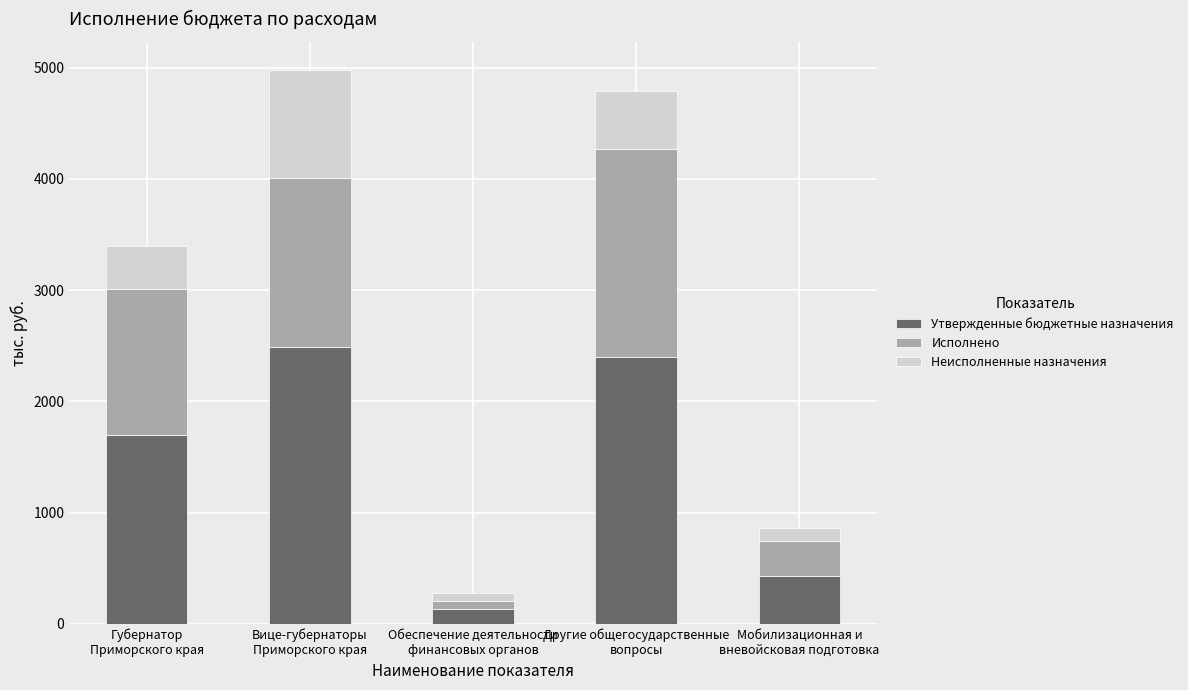

What are all the series names shown in the legend?

Утвержденные бюджетные назначения, Исполнено, Неисполненные назначения